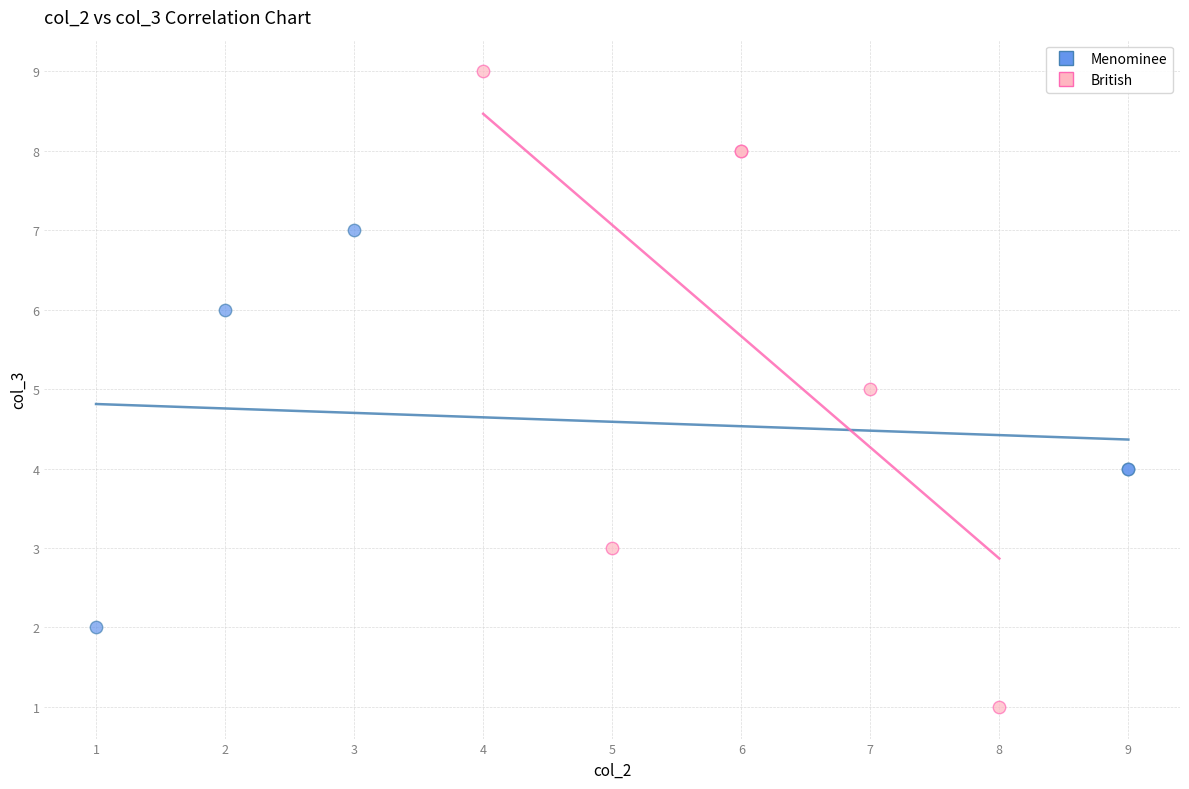

Which series contains the lowest Y value?

British